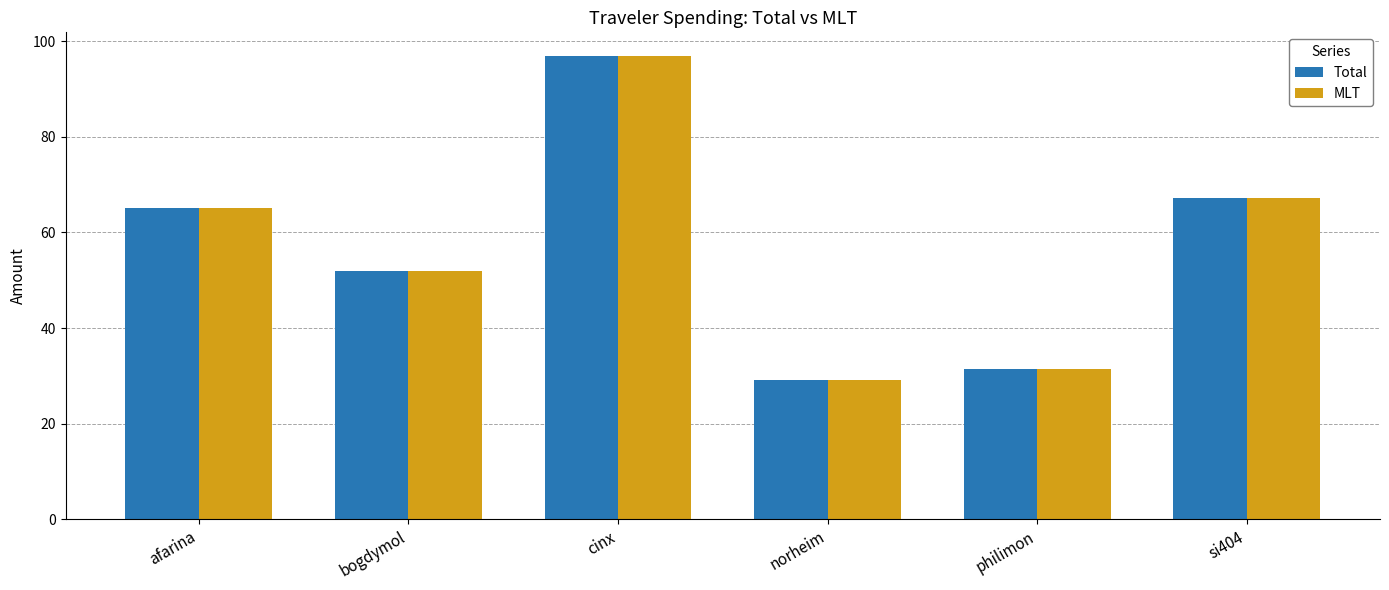

The Total series shows 31.5 at philimon. True or false?

True